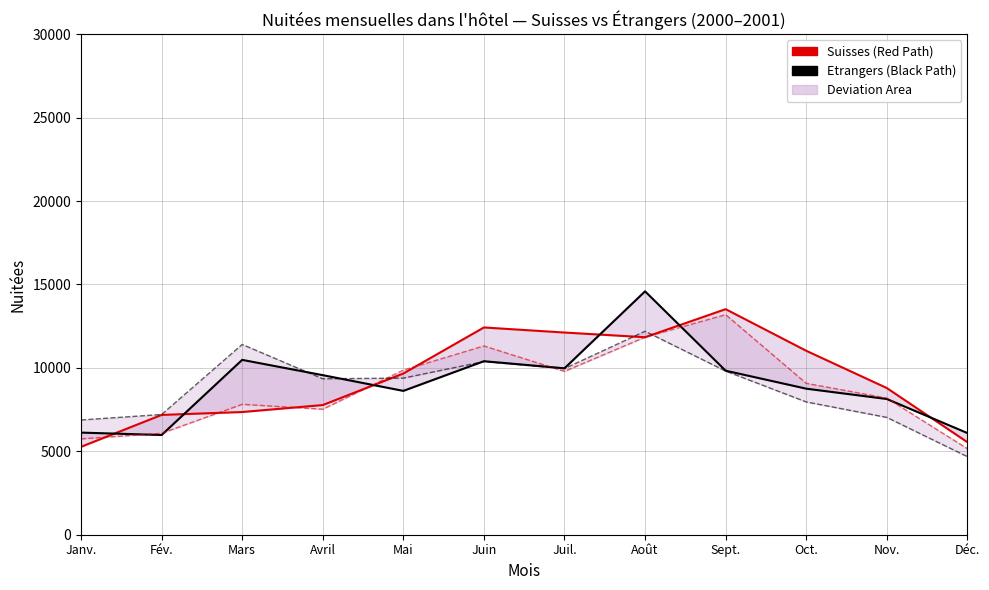

What is the difference between the highest and lowest values at Déc.?

546